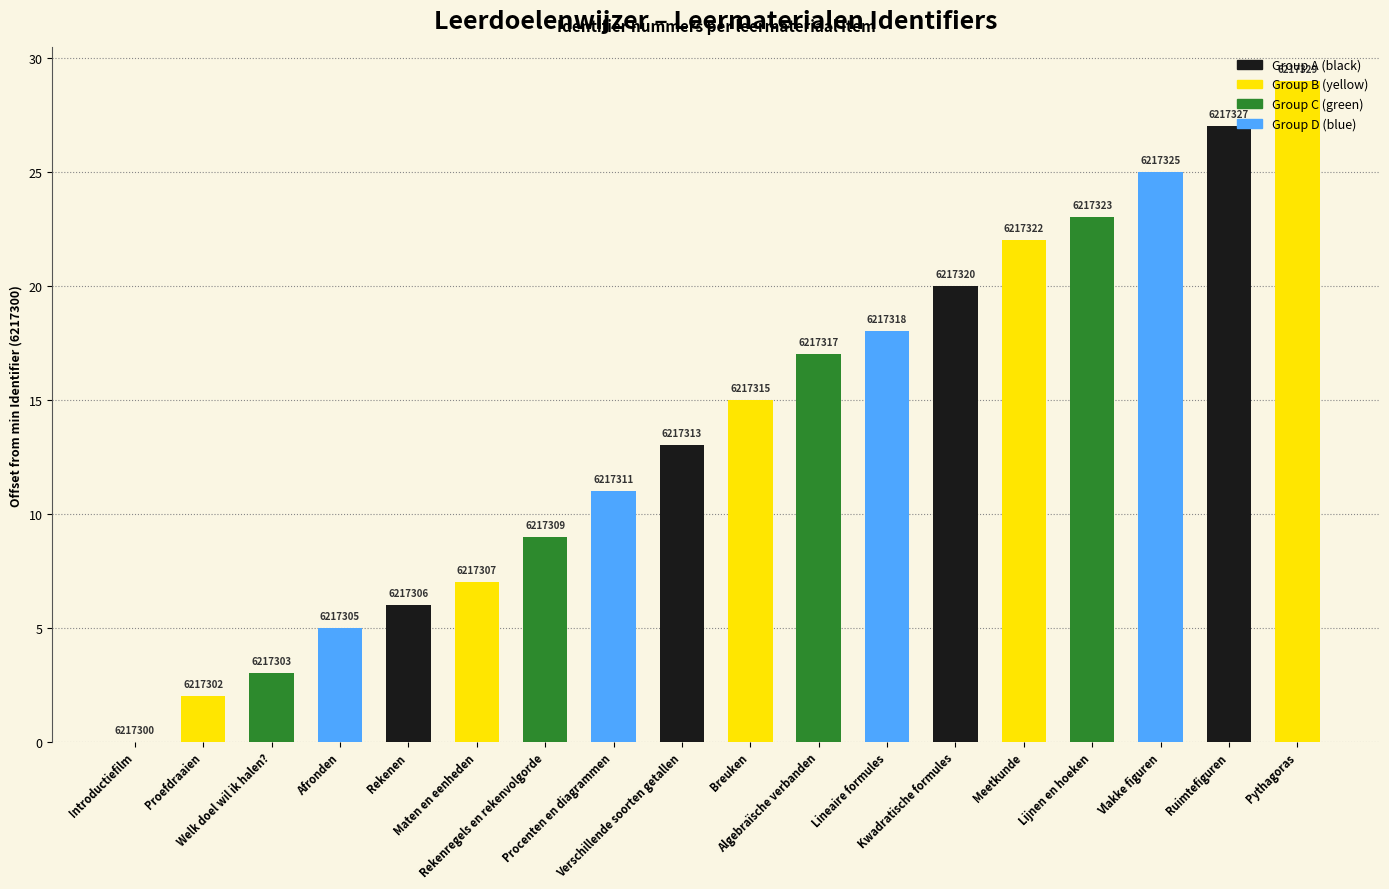

Rank the categories by value from highest to lowest.

Pythagoras, Ruimtefiguren, Vlakke figuren, Lijnen en hoeken, Meetkunde, Kwadratische formules, Lineaire formules, Algebraïsche verbanden, Breuken, Verschillende soorten getallen, Procenten en diagrammen, Rekenregels en rekenvolgorde, Maten en eenheden, Rekenen, Afronden, Welk doel wil ik halen?, Proefdraaien, Introductiefilm